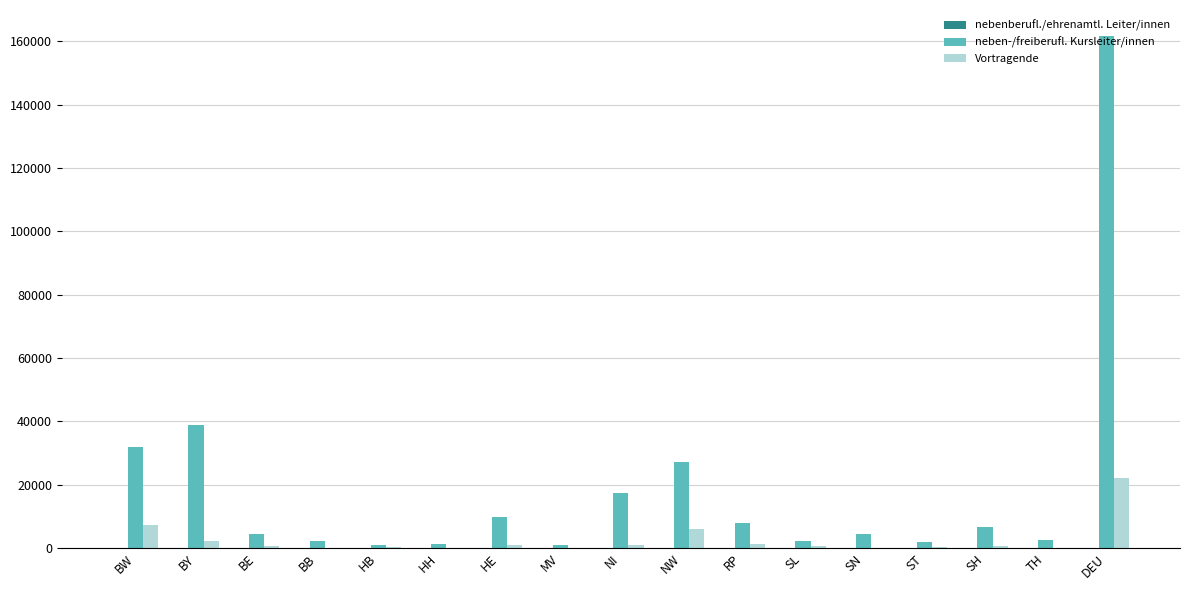

Which label corresponds to the largest value in the chart?

DEU